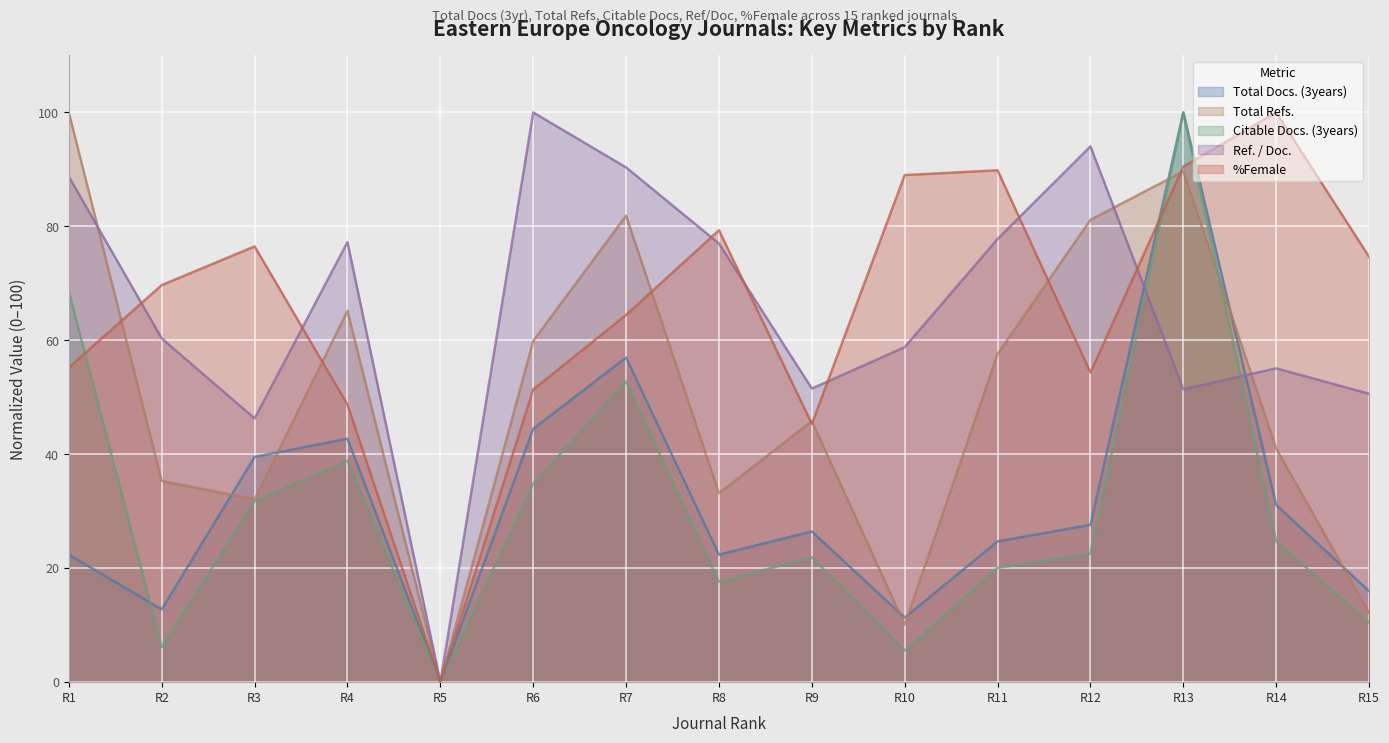

True or false: Citable Docs. (3years) has more than 2 interior local peaks.

True